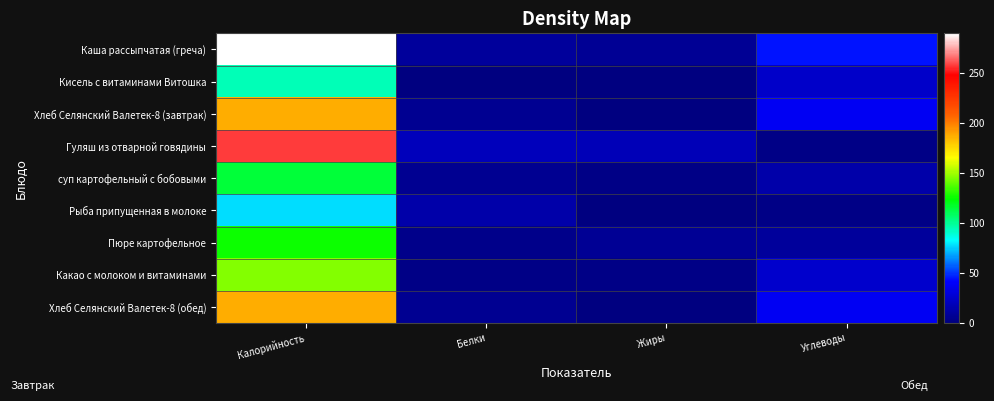

At which category is the sum across all series the highest?

Калорийность